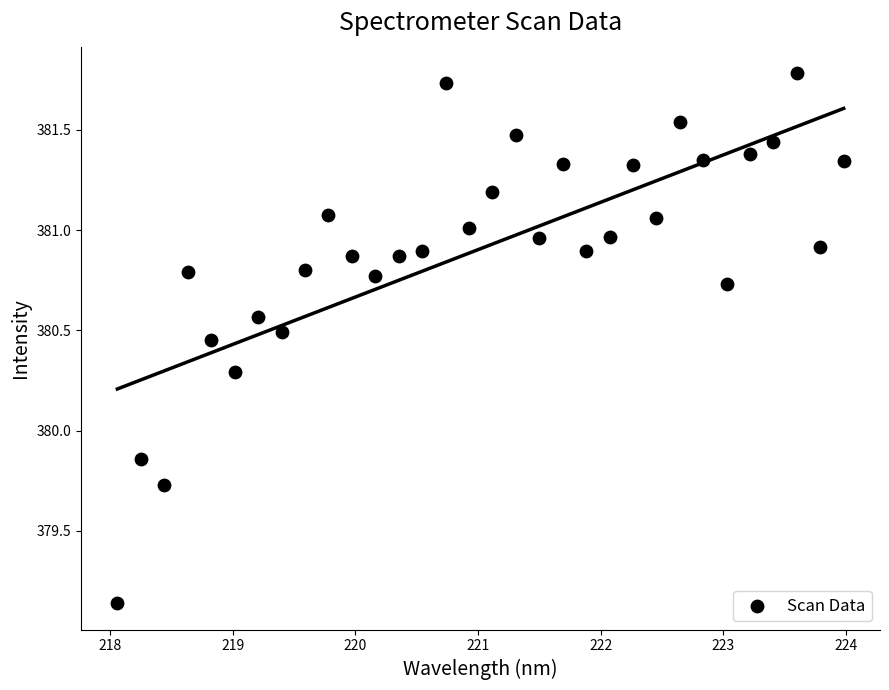

What is the range of Y values (max minus min)?

2.6